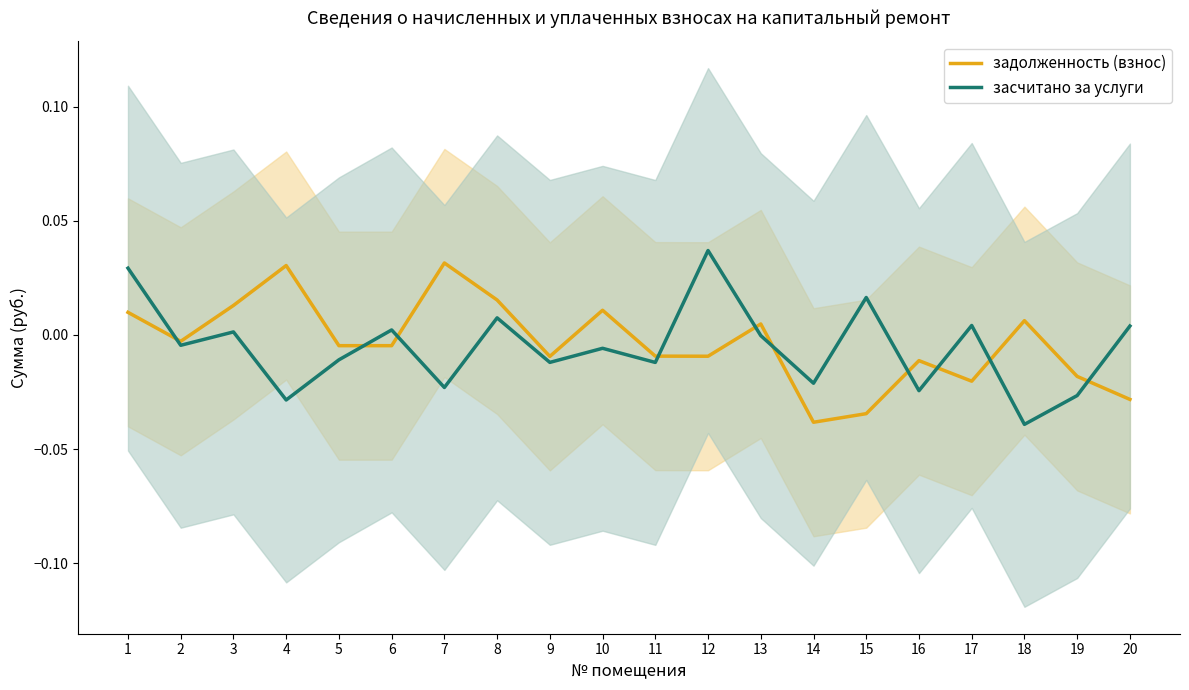

In засчитано за услуги, how many points are higher than both neighbors (excluding endpoints)?

7